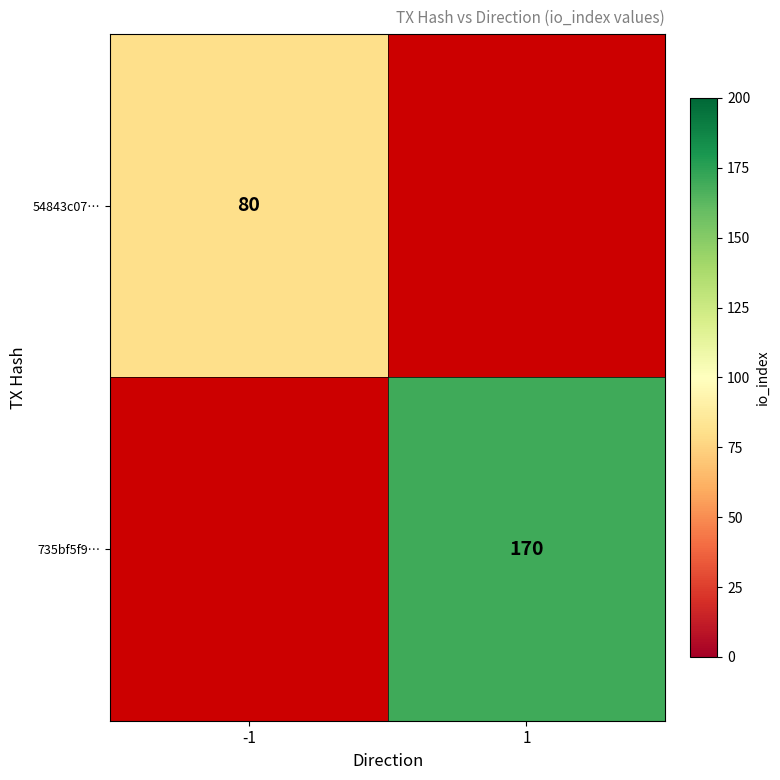

What is the smallest value displayed?

80.0